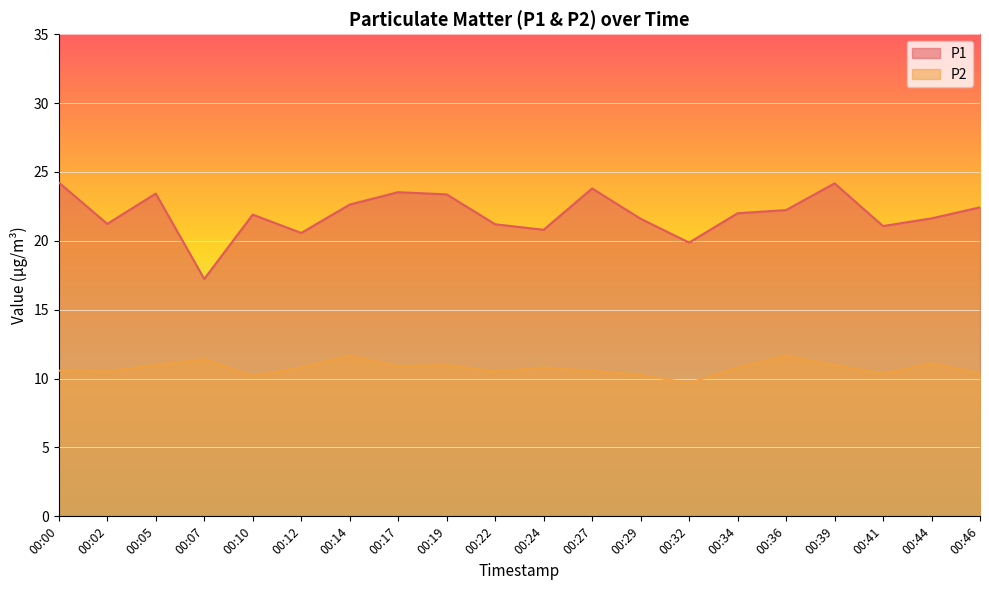

True or false: P1 and P2 intersect in this chart.

False